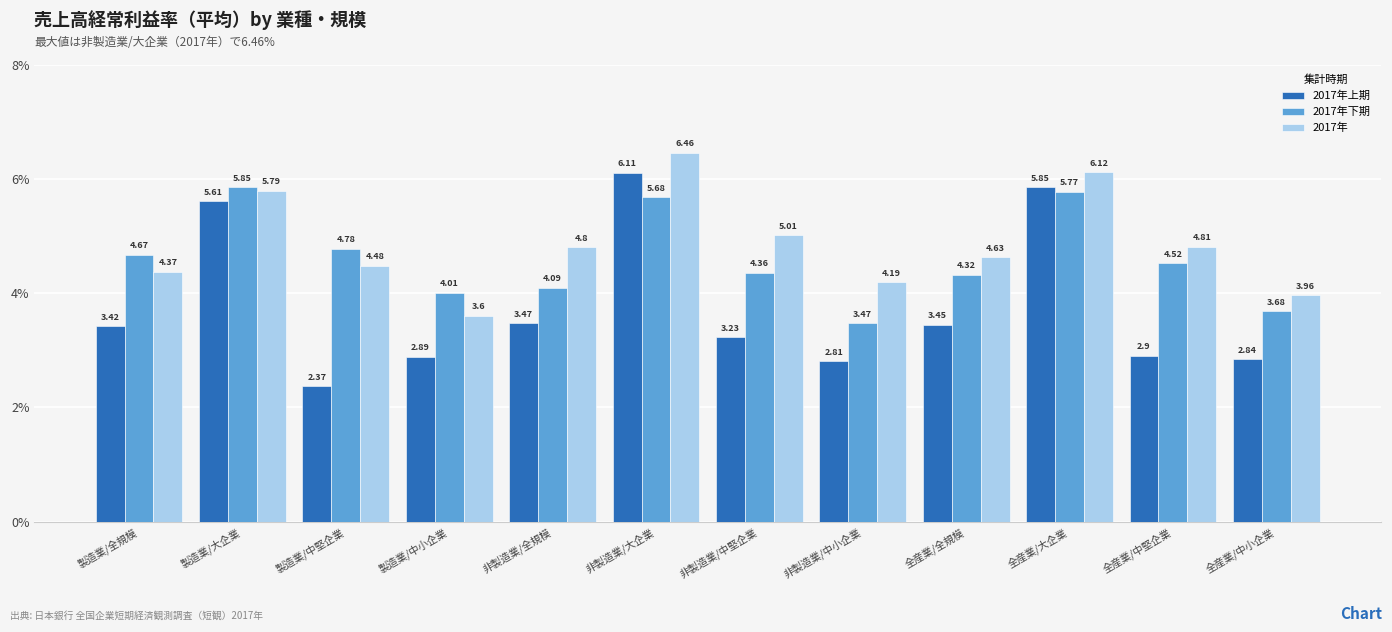

Which series has the largest total across all categories?

2017年